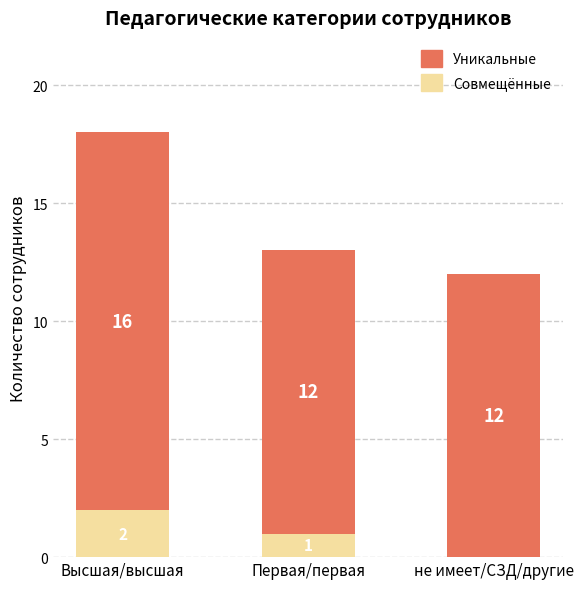

What is the total value across all series at Высшая/высшая?

18